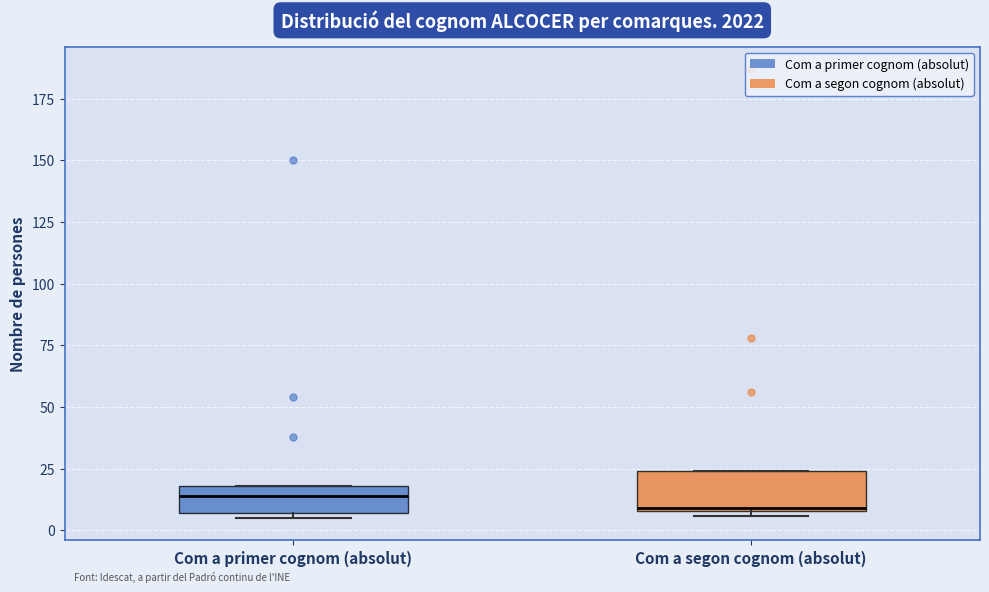

Where is the lower edge of the box for Com a primer cognom (absolut) on the y-axis? The values are not printed on the chart, so give them approximately, as read against the axis.

5